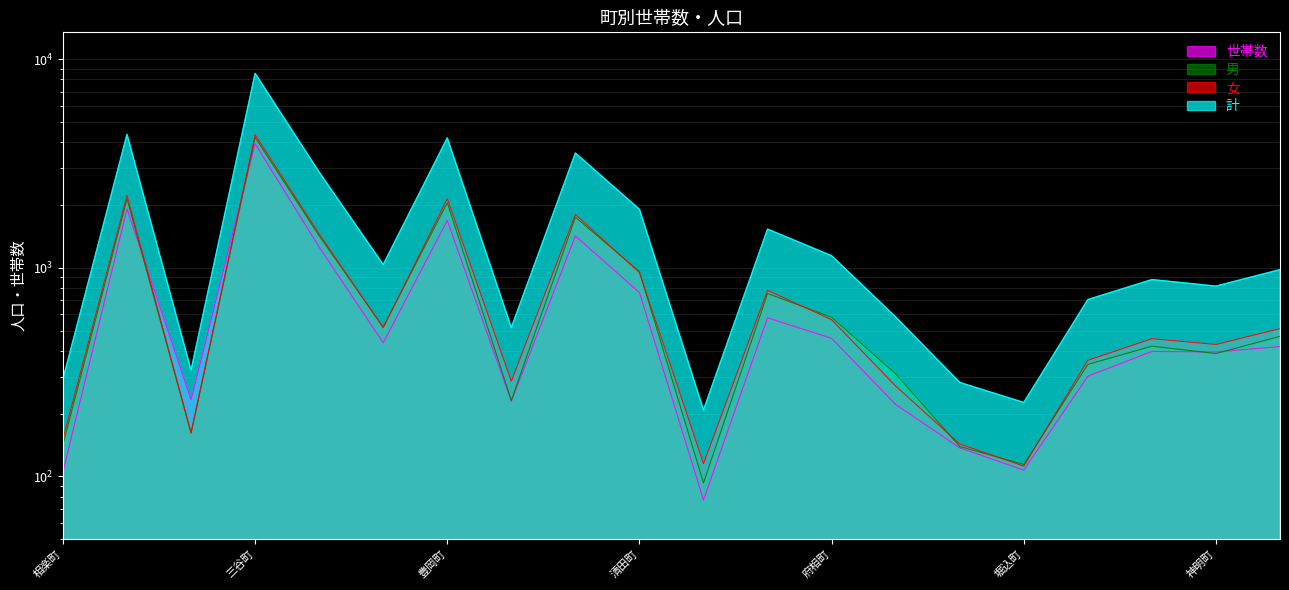

In 世帯数, how many points are lower than both neighbors (excluding endpoints)?

6